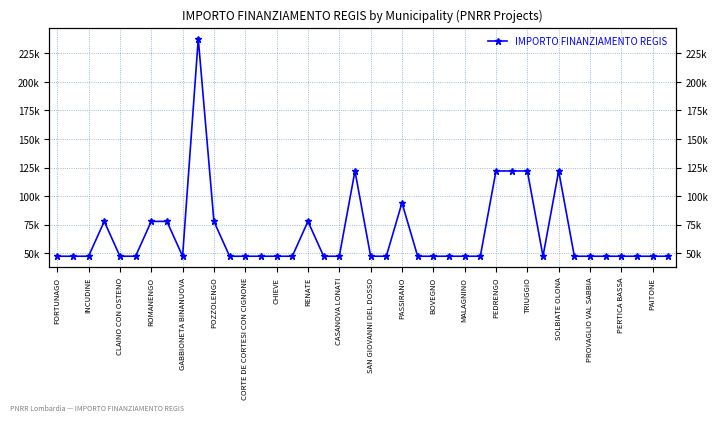

What is the minimum value shown in the chart?

47427